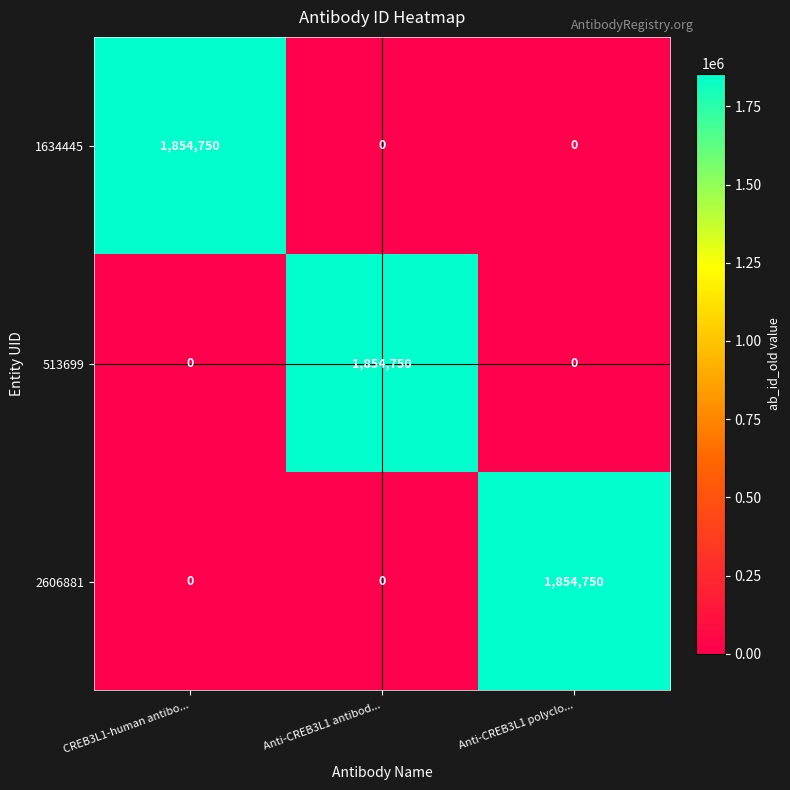

What is the sum of the 513699 values at CREB3L1-human antibo... and Anti-CREB3L1 antibod...?

1854750